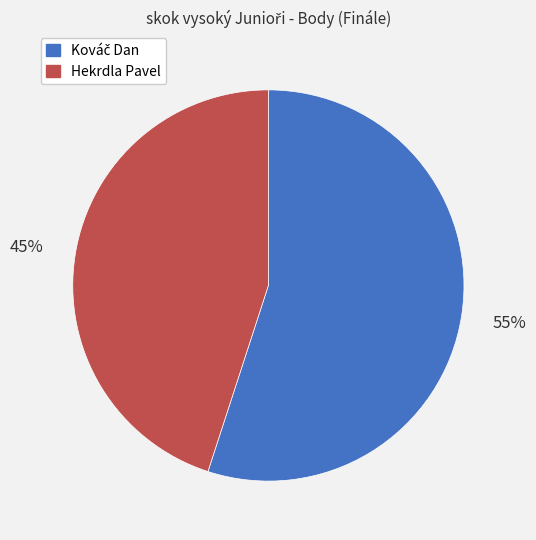

Is there any slice that represents more than half of the pie?

Yes